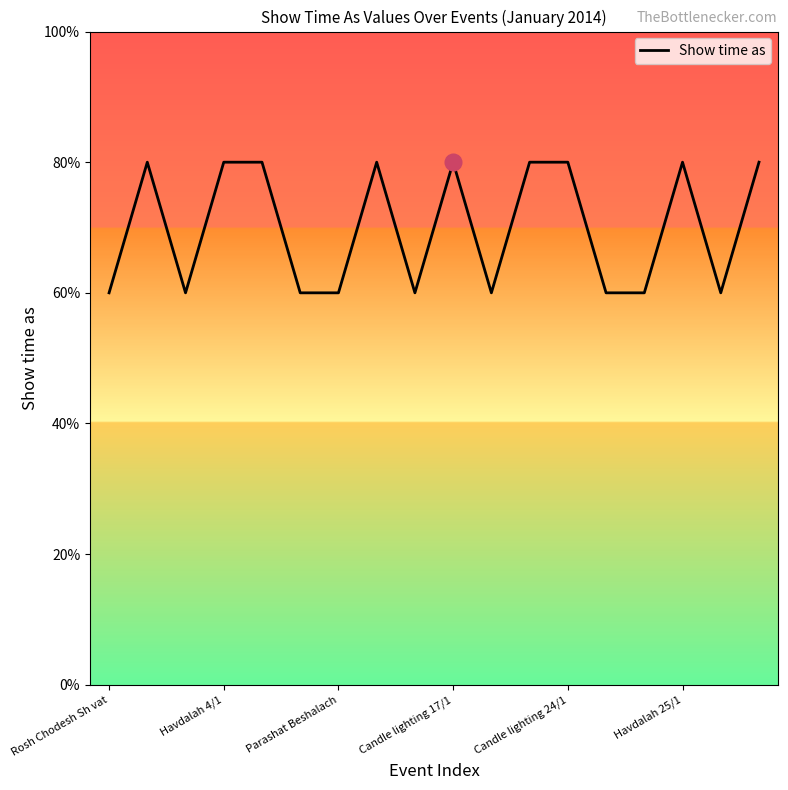

Does the chart have visible grid lines?

No